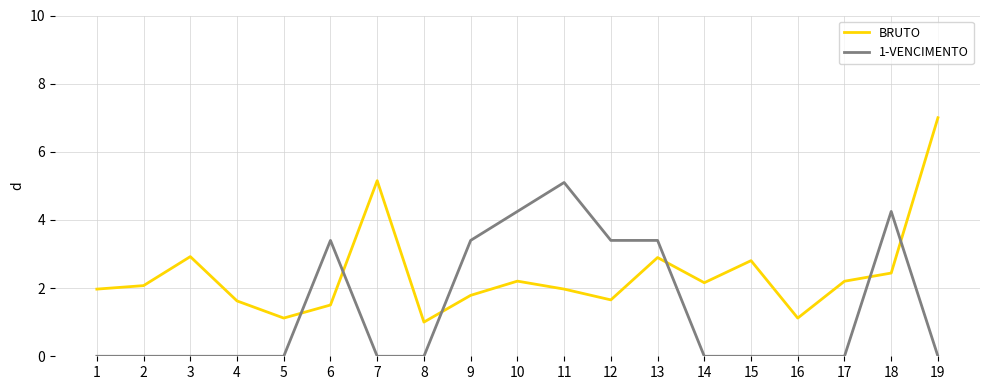

Is it true that BRUTO equals 3.5 at 17?

False